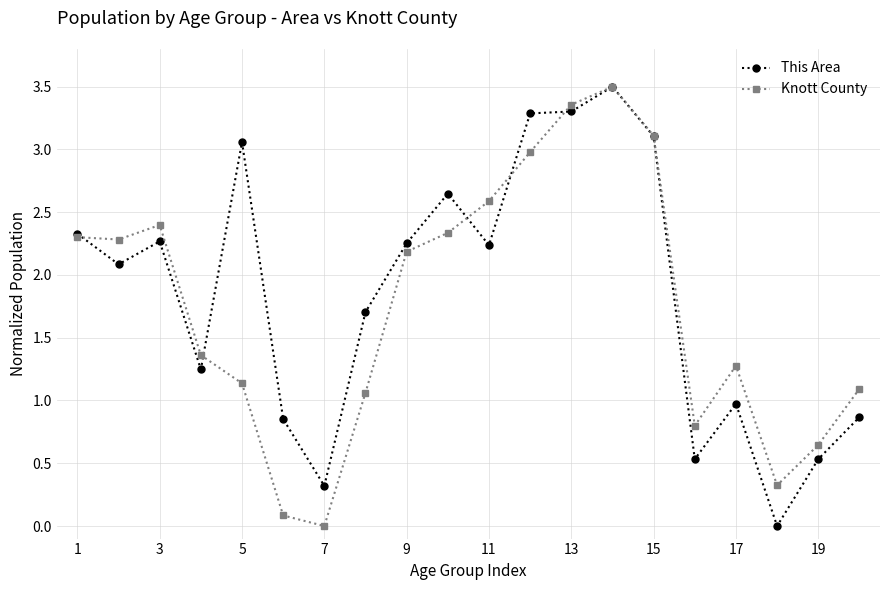

How many data points in Knott County are less than 2?

10